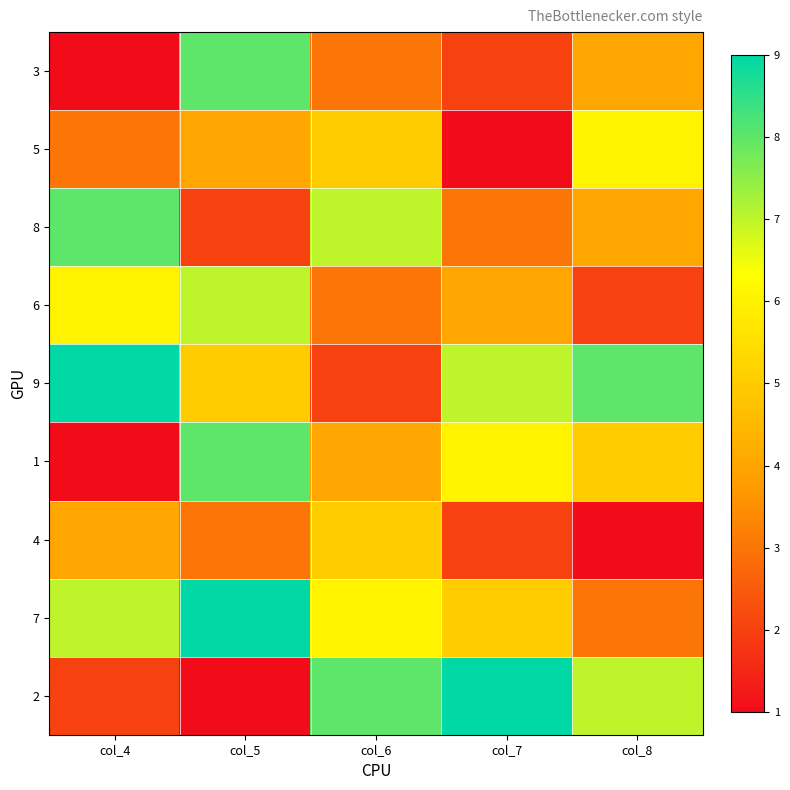

At which category does the chart reach its peak across all series?

col_4